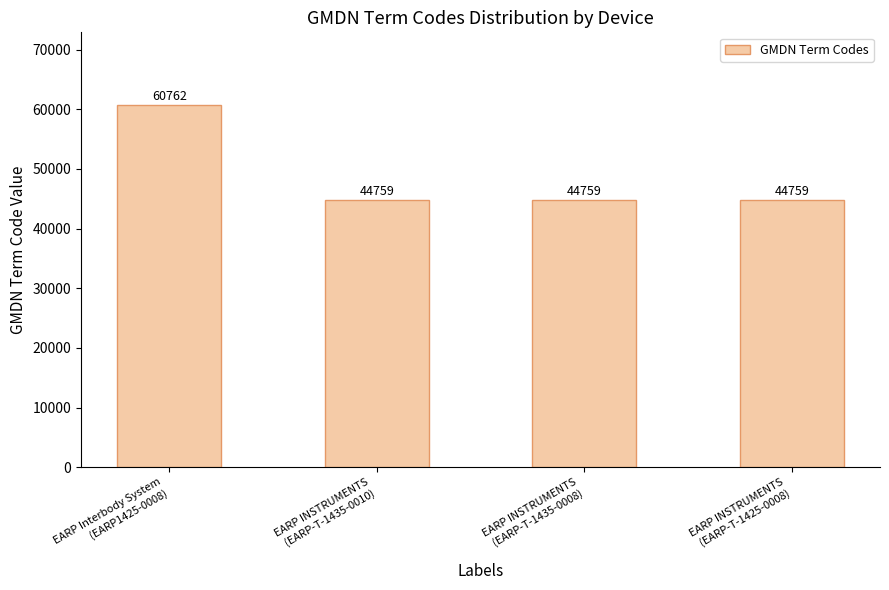

Are the bars horizontal?

No